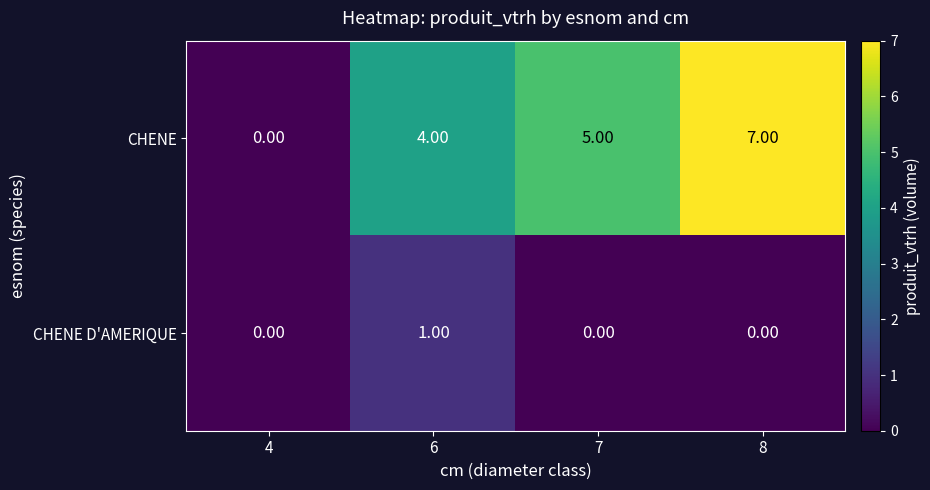

What is the total value across all series at 8?

7